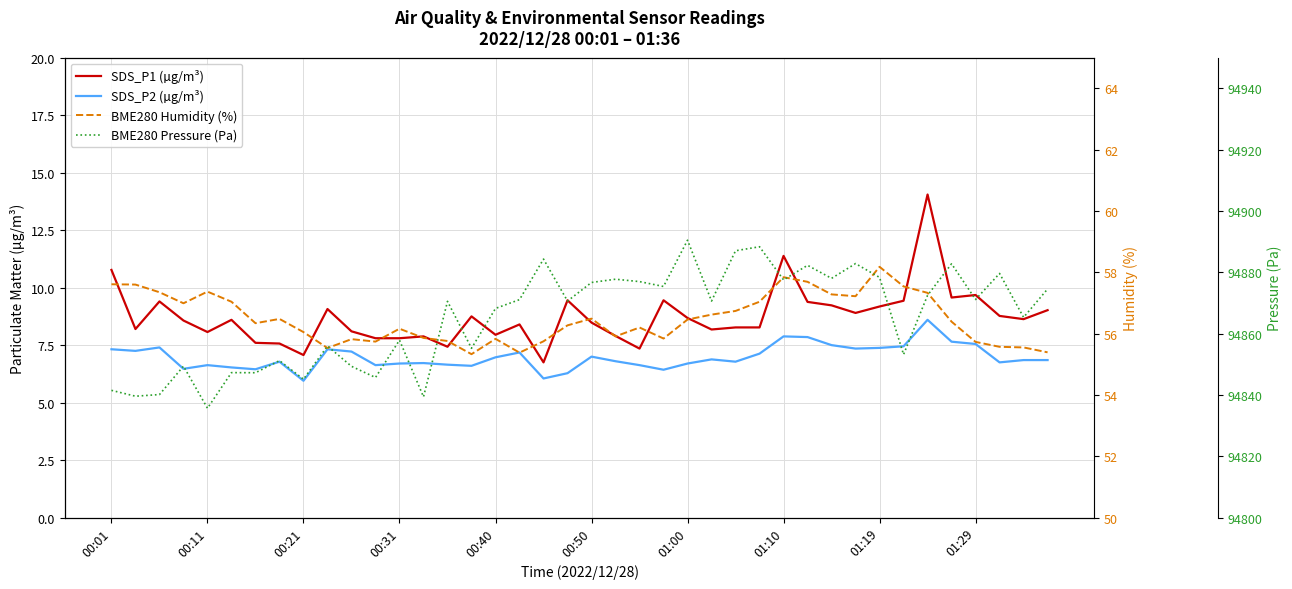

How many series are shown in this chart?

4